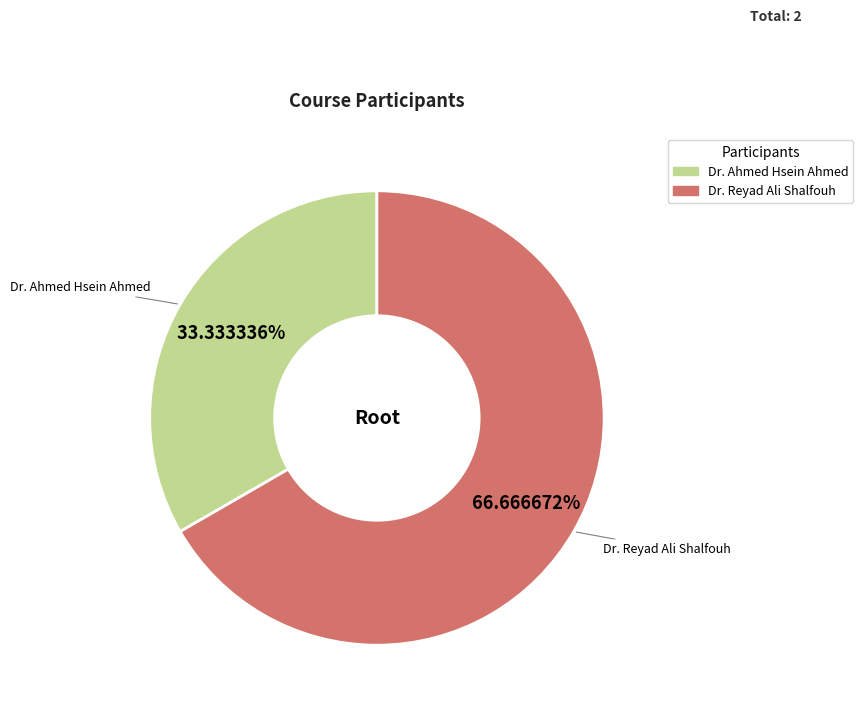

Do Dr. Ahmed Hsein Ahmed and Dr. Reyad Ali Shalfouh together represent more than half of the pie?

Yes